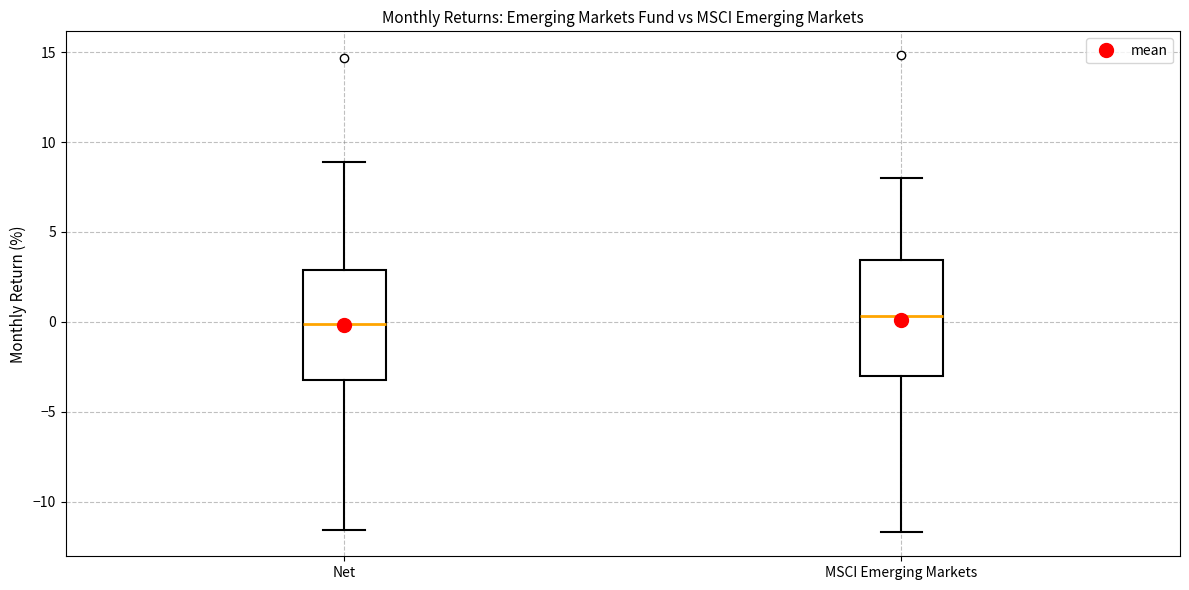

Where is the upper edge of the box for MSCI Emerging Markets on the y-axis? The values are not printed on the chart, so give them approximately, as read against the axis.

3.5